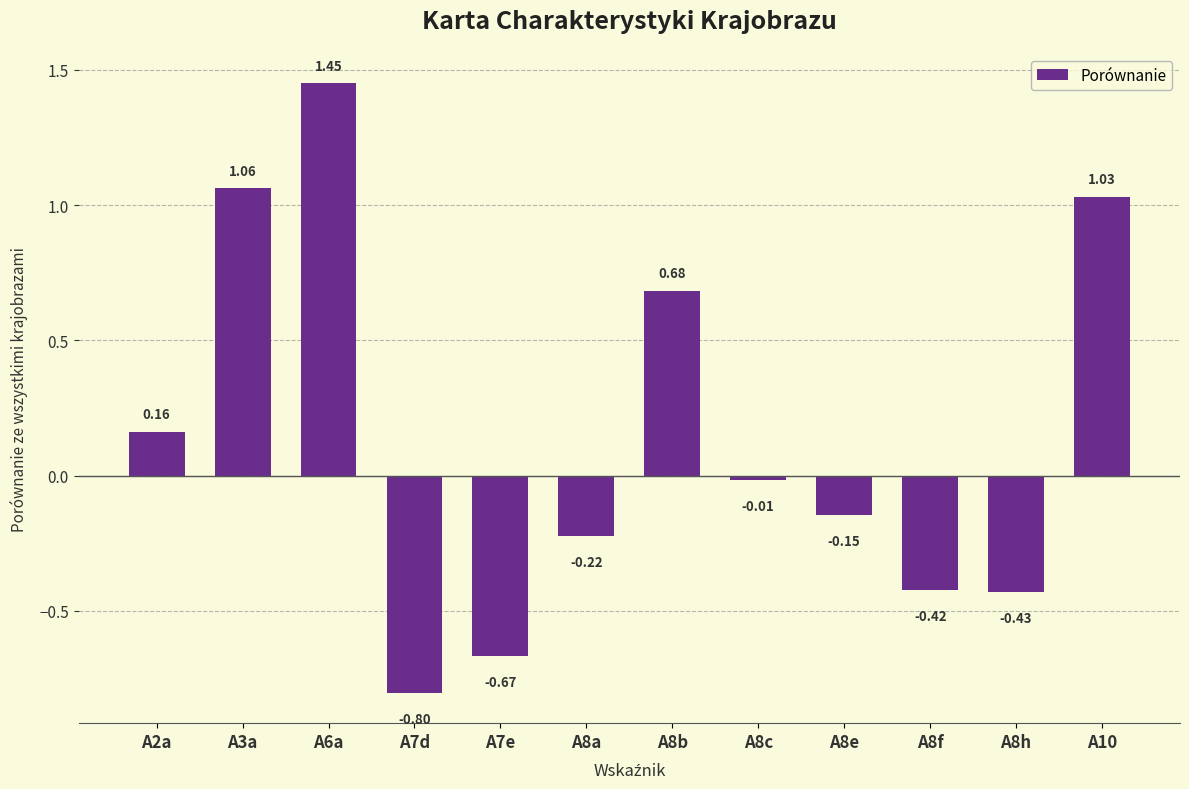

How many categories are shown in the chart?

12